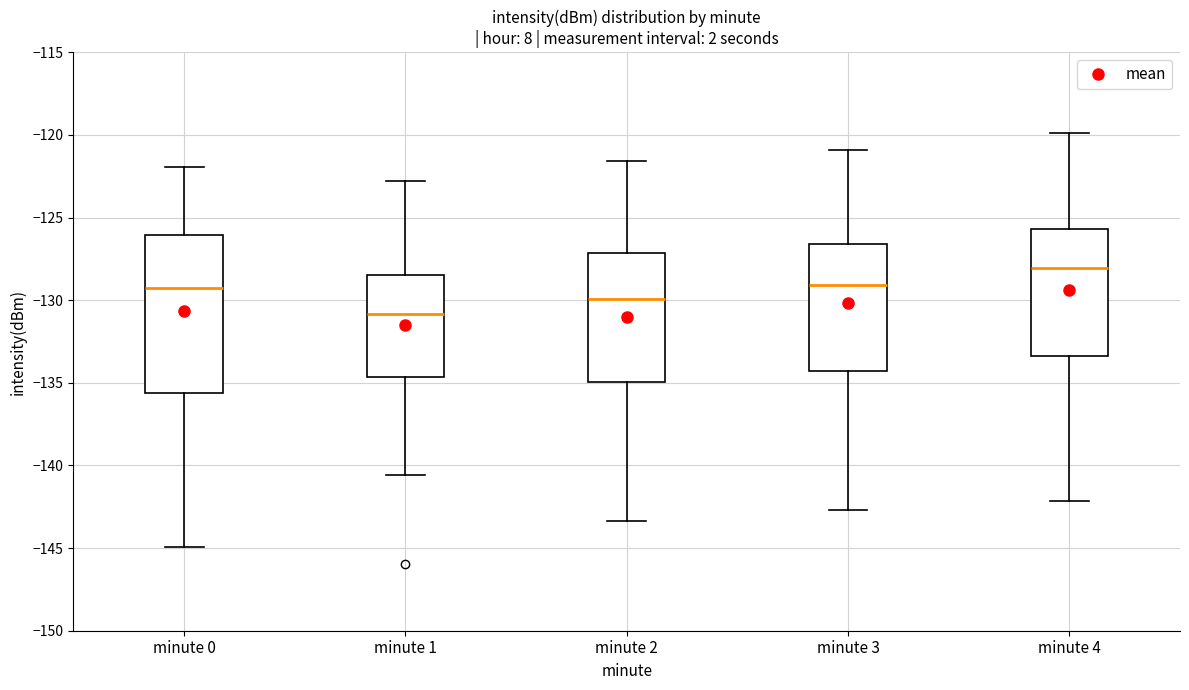

Which box has the highest median line?

minute 4